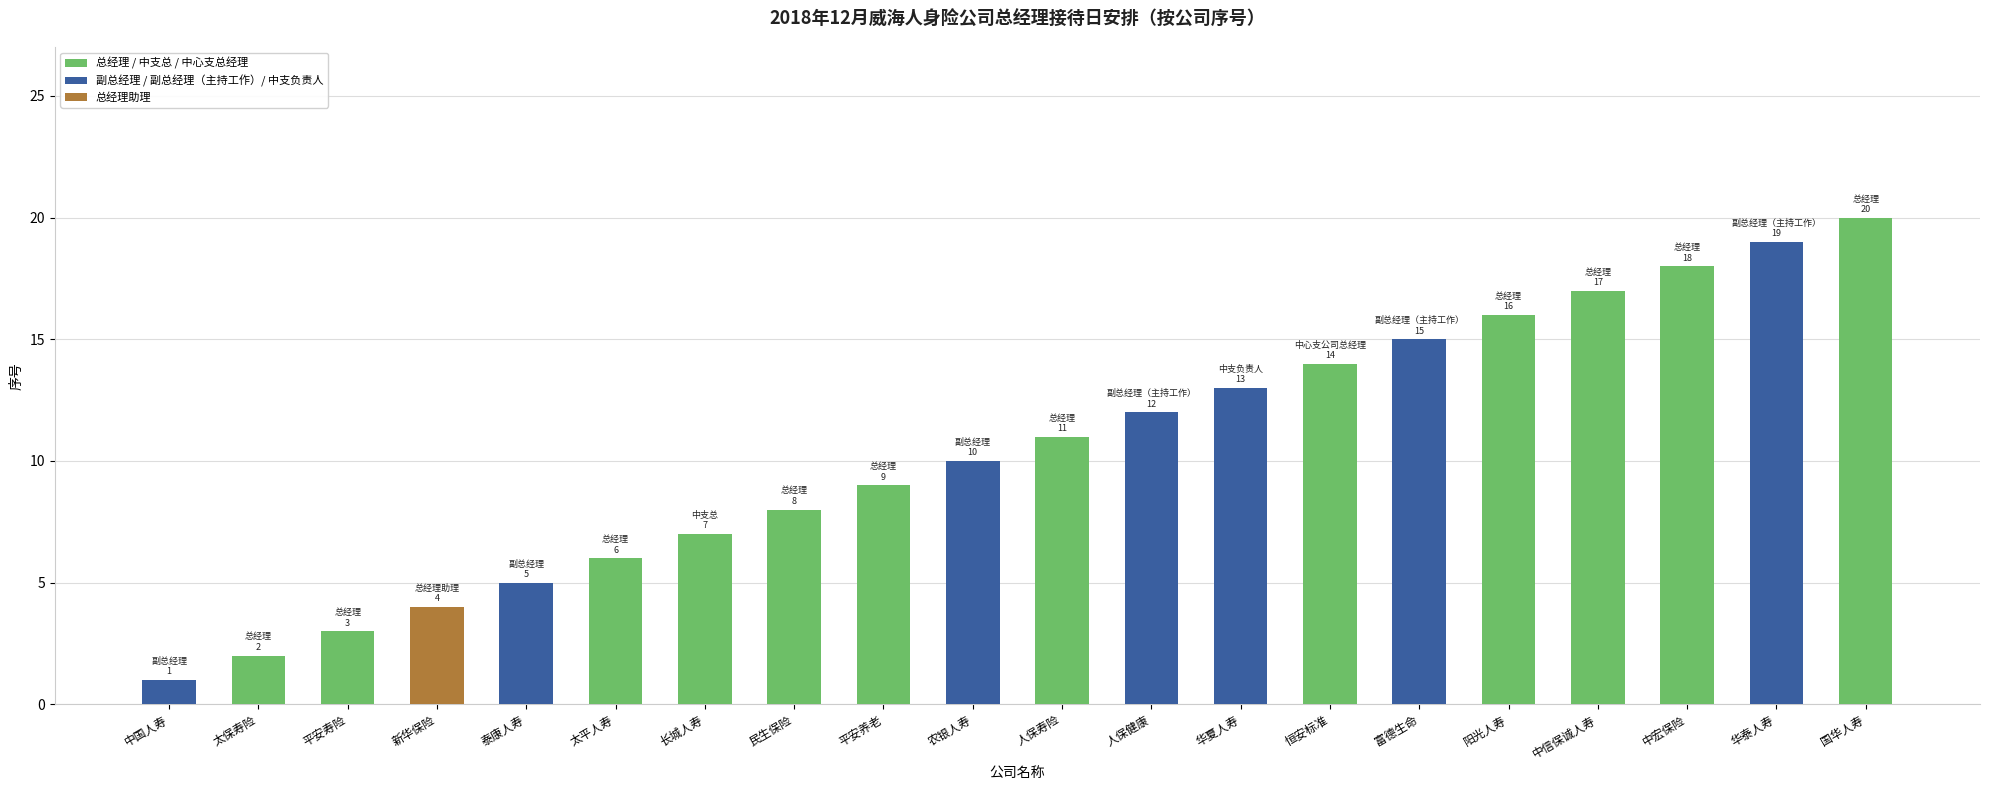

How many data points does each series have?

20